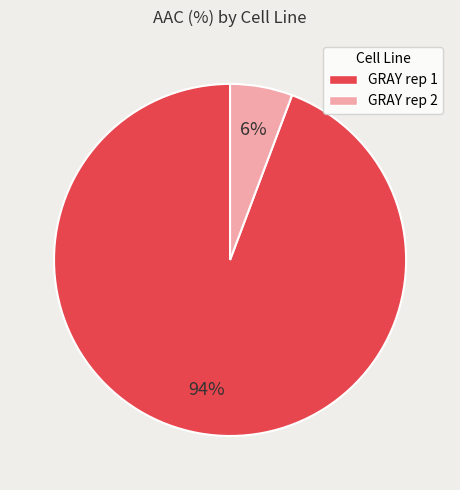

Between GRAY rep 2 and GRAY rep 1, which is larger?

GRAY rep 1